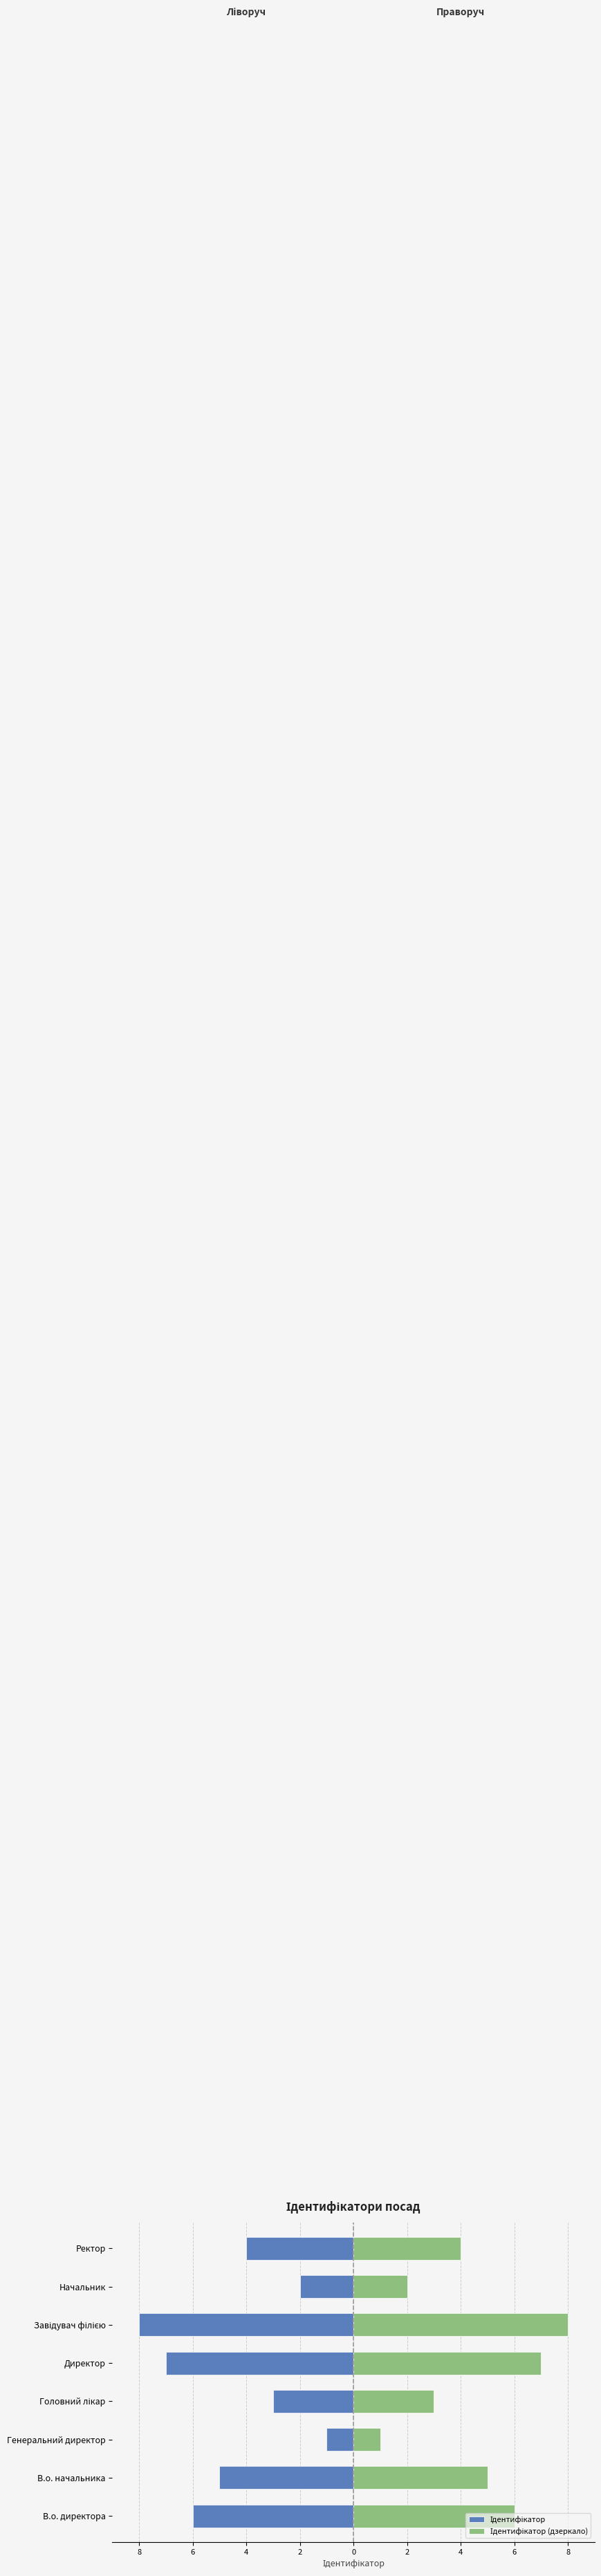

Between Завідувач філією and Головний лікар, which is larger?

Головний лікар